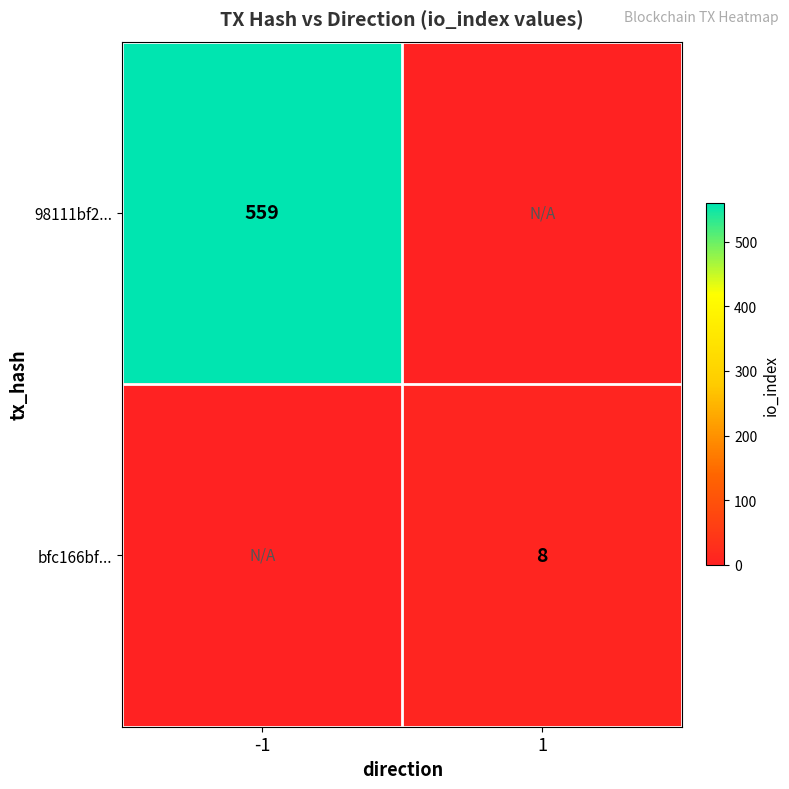

The bfc166bf... series shows 8 at 1. True or false?

True